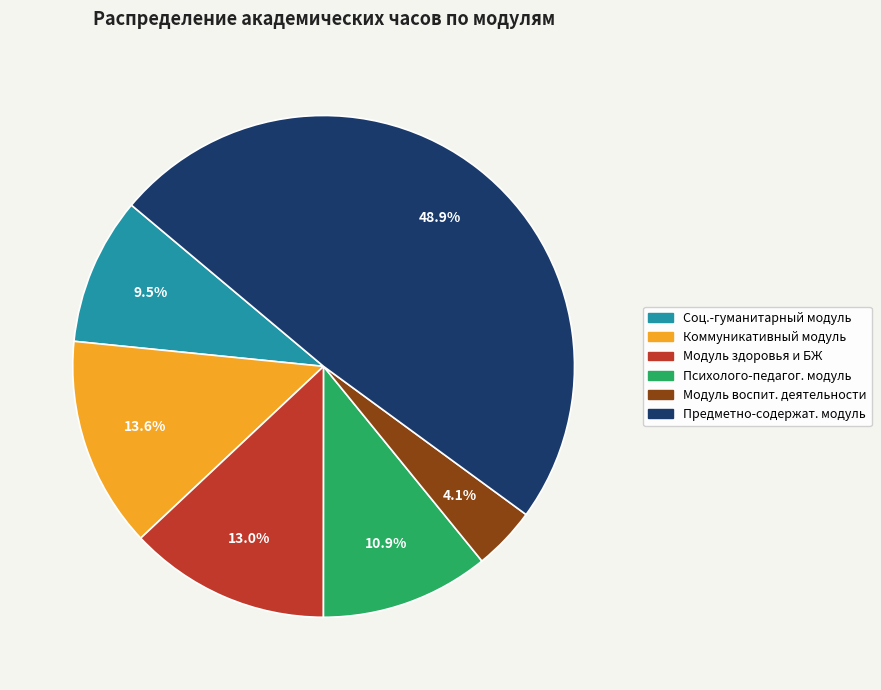

Is there any slice that represents more than half of the pie?

No